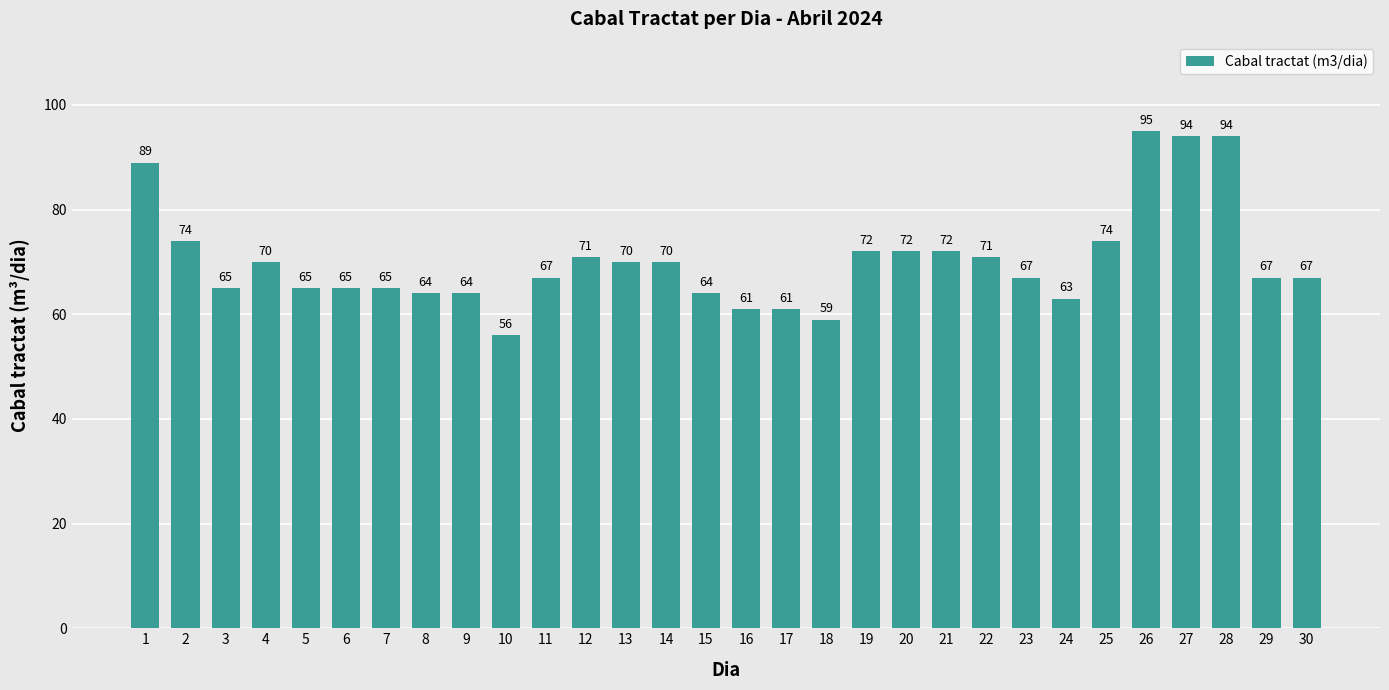

What is the maximum value shown in the chart?

95